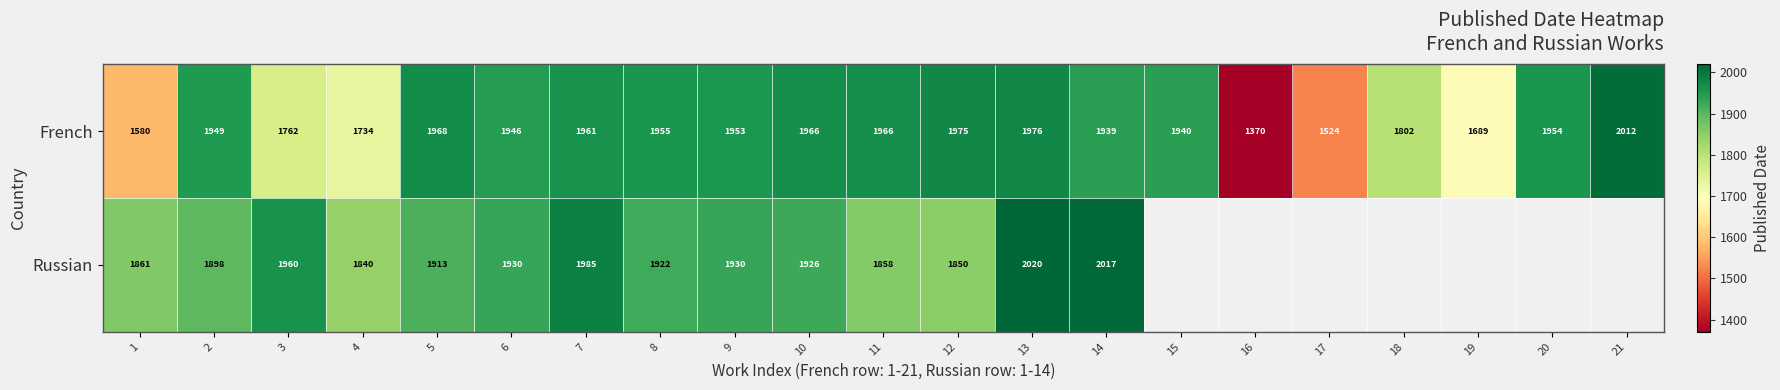

The value of French at 9 is 3451.2. True or false?

False